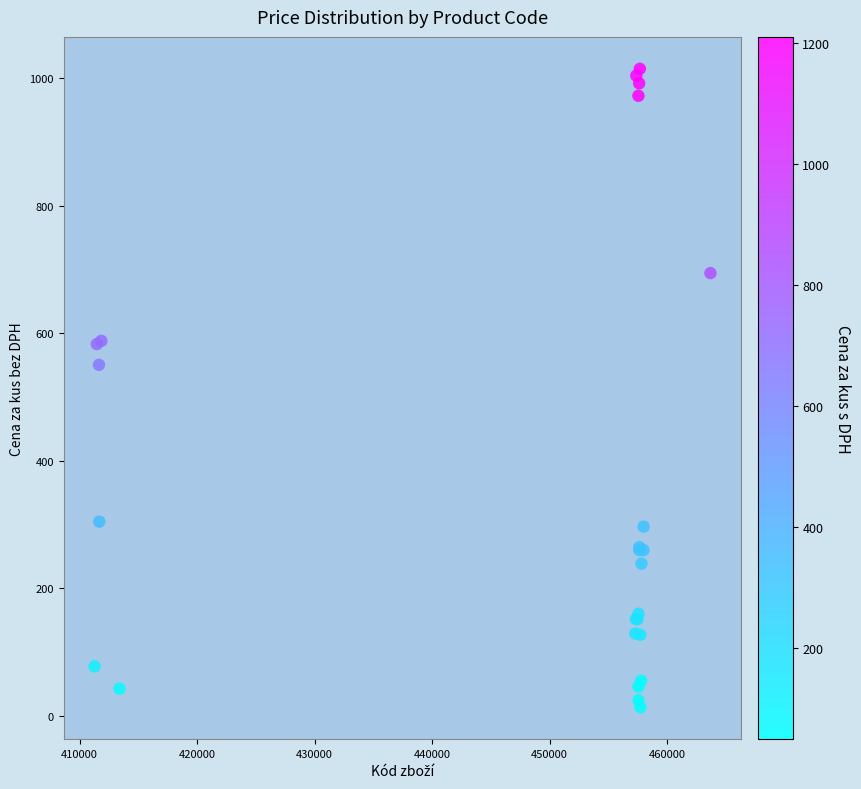

What Y value in the scatter plot is closest to 514?

550.7